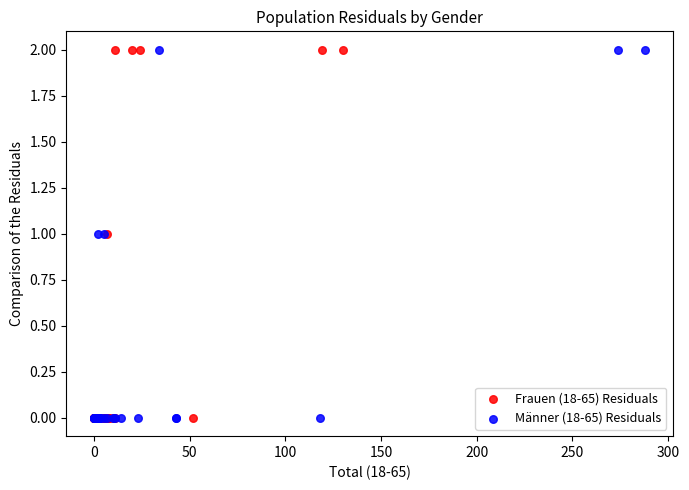

What are all the series names shown in the legend?

Frauen (18-65) Residuals, Männer (18-65) Residuals